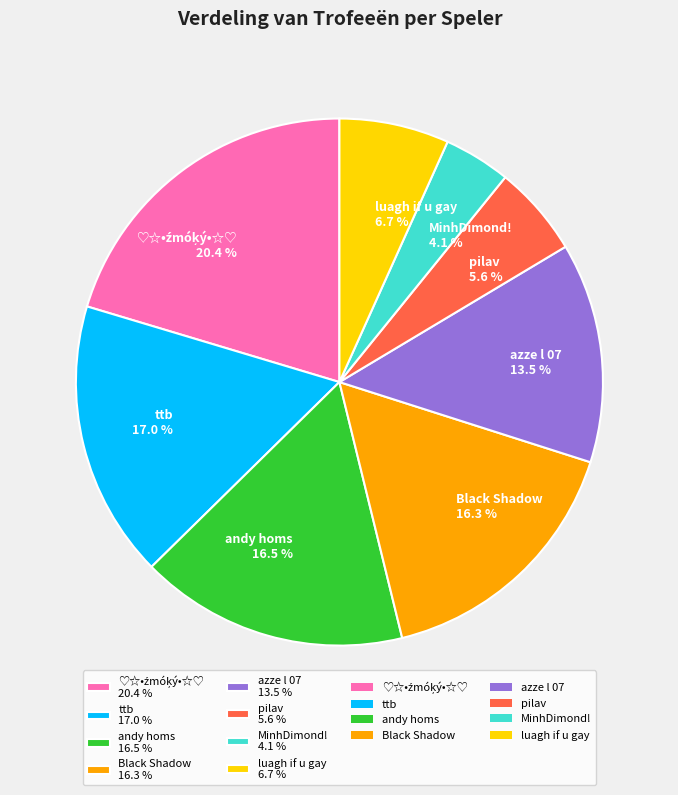

Does ttb 17.0 % account for over 50% of the chart?

No